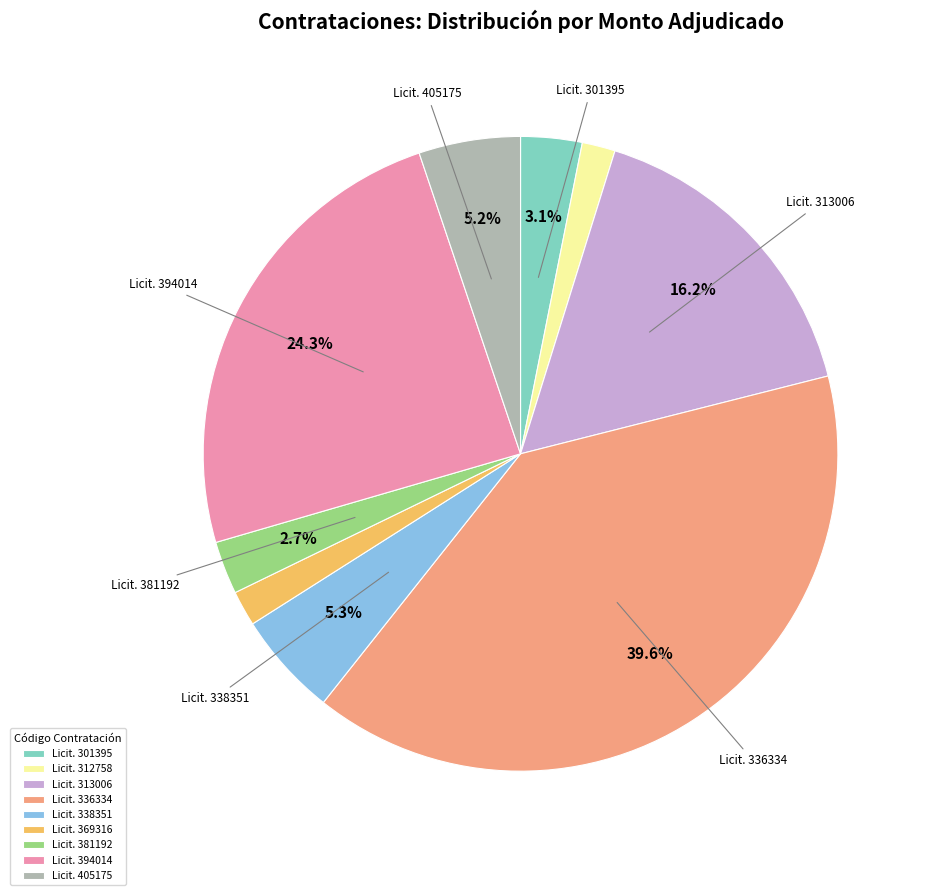

Do Licit. 336334 and Licit. 405175 together represent more than half of the pie?

No